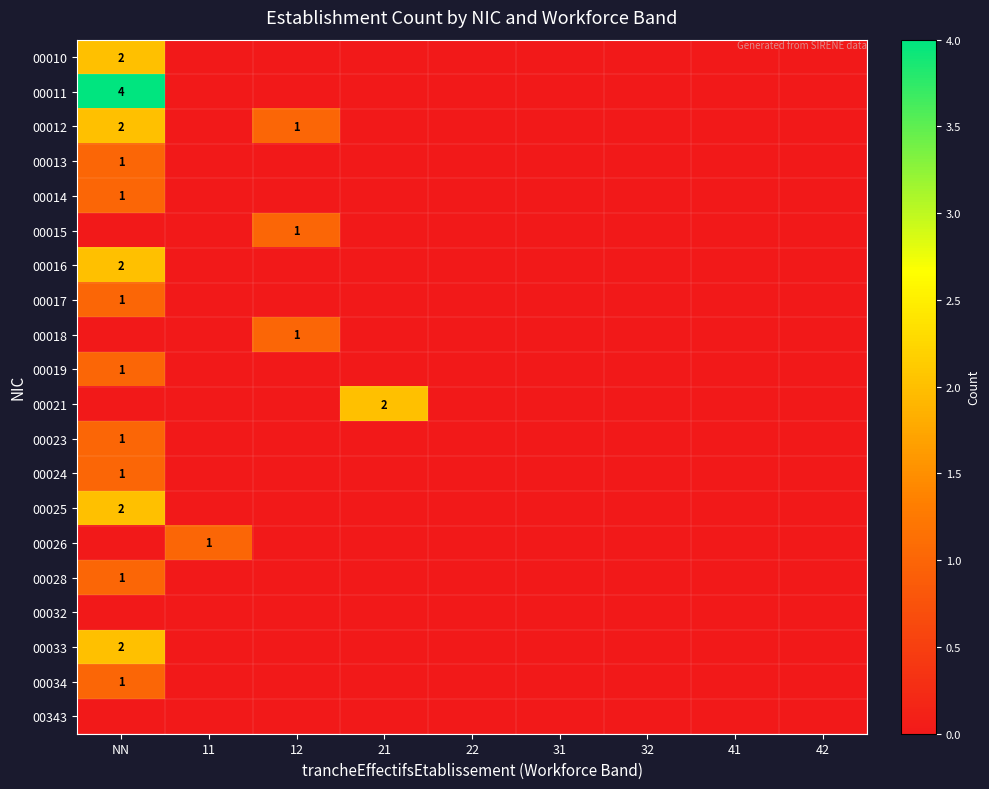

The 00013 series shows 1 at NN. True or false?

True